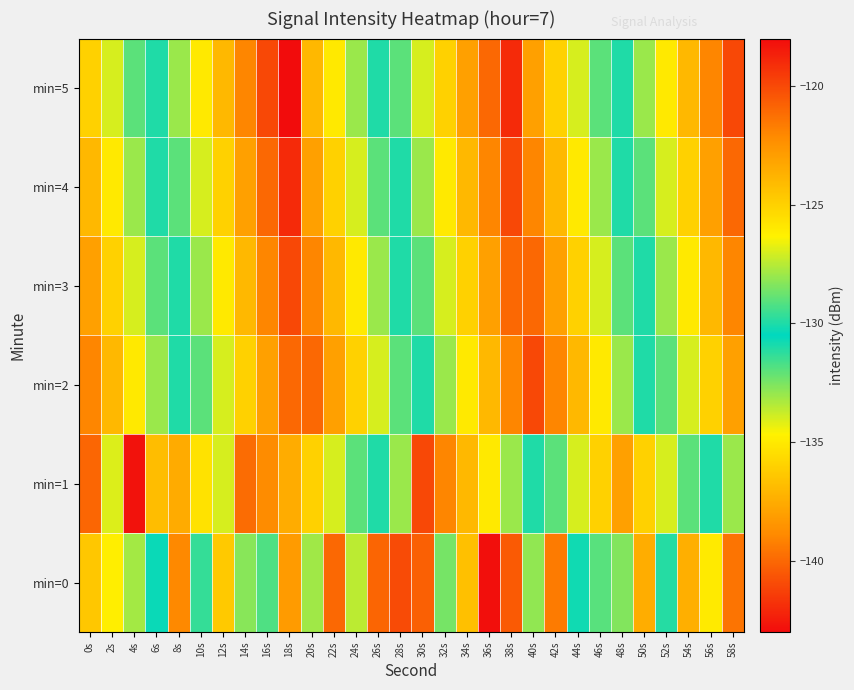

Reading left to right, transcribe all the data shown in this chart.

min=0: 0s=-124.6	2s=-126.2	4s=-127.8	6s=-130.3	8s=-122.1	10s=-129.6	12s=-124.7	14s=-132.7	16s=-131.8	18s=-138.2	20s=-127.9	22s=-121.0	24s=-127.5	26s=-120.9	28s=-140.9	30s=-120.8	32s=-128.6	34s=-124.3	36s=-142.9	38s=-140.4	40s=-132.9	42s=-121.6	44s=-130.2	46s=-129.1	48s=-128.4	50s=-123.6	52s=-131.1	54s=-123.7	56s=-126.0	58s=-139.6
min=1: 0s=-140.1	2s=-126.9	4s=-118.2	6s=-124.2	8s=-123.4	10s=-125.7	12s=-127.0	14s=-121.2	16s=-122.2	18s=-123.5	20s=-125.0	22s=-127.0	24s=-129.0	26s=-131.0	28s=-133.0	30s=-120.0	32s=-122.0	34s=-124.0	36s=-126.0	38s=-128.0	40s=-130.0	42s=-132.0	44s=-134.0	46s=-136.0	48s=-138.0	50s=-125.0	52s=-127.0	54s=-129.0	56s=-131.0	58s=-133.0
min=2: 0s=-122.0	2s=-124.0	4s=-126.0	6s=-128.0	8s=-130.0	10s=-132.0	12s=-134.0	14s=-136.0	16s=-138.0	18s=-140.0	20s=-121.0	22s=-123.0	24s=-125.0	26s=-127.0	28s=-129.0	30s=-131.0	32s=-133.0	34s=-135.0	36s=-137.0	38s=-139.0	40s=-120.0	42s=-122.0	44s=-124.0	46s=-126.0	48s=-128.0	50s=-130.0	52s=-132.0	54s=-134.0	56s=-136.0	58s=-138.0
min=3: 0s=-123.0	2s=-125.0	4s=-127.0	6s=-129.0	8s=-131.0	10s=-133.0	12s=-135.0	14s=-137.0	16s=-139.0	18s=-141.0	20s=-122.0	22s=-124.0	24s=-126.0	26s=-128.0	28s=-130.0	30s=-132.0	32s=-134.0	34s=-136.0	36s=-138.0	38s=-140.0	40s=-121.0	42s=-123.0	44s=-125.0	46s=-127.0	48s=-129.0	50s=-131.0	52s=-133.0	54s=-135.0	56s=-137.0	58s=-139.0
min=4: 0s=-124.0	2s=-126.0	4s=-128.0	6s=-130.0	8s=-132.0	10s=-134.0	12s=-136.0	14s=-138.0	16s=-140.0	18s=-142.0	20s=-123.0	22s=-125.0	24s=-127.0	26s=-129.0	28s=-131.0	30s=-133.0	32s=-135.0	34s=-137.0	36s=-139.0	38s=-141.0	40s=-122.0	42s=-124.0	44s=-126.0	46s=-128.0	48s=-130.0	50s=-132.0	52s=-134.0	54s=-136.0	56s=-138.0	58s=-140.0
min=5: 0s=-125.0	2s=-127.0	4s=-129.0	6s=-131.0	8s=-133.0	10s=-135.0	12s=-137.0	14s=-139.0	16s=-141.0	18s=-143.0	20s=-124.0	22s=-126.0	24s=-128.0	26s=-130.0	28s=-132.0	30s=-134.0	32s=-136.0	34s=-138.0	36s=-140.0	38s=-142.0	40s=-123.0	42s=-125.0	44s=-127.0	46s=-129.0	48s=-131.0	50s=-133.0	52s=-135.0	54s=-137.0	56s=-139.0	58s=-141.0